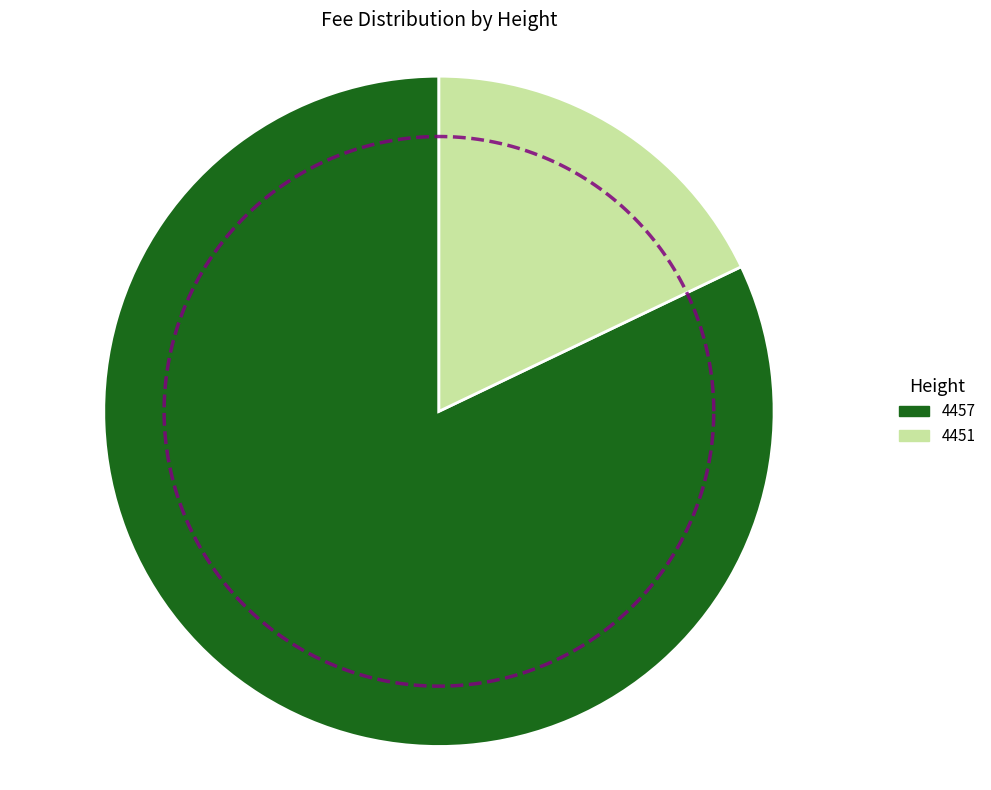

Which has a higher value, 4457 or 4451?

4457